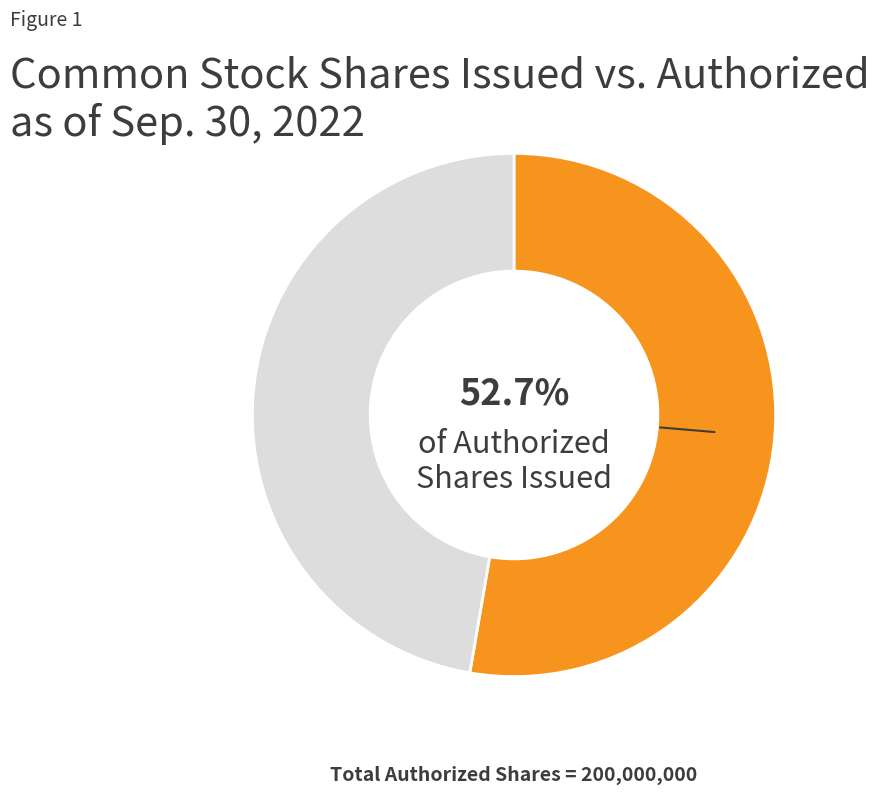

Does any single category account for the majority?

Yes